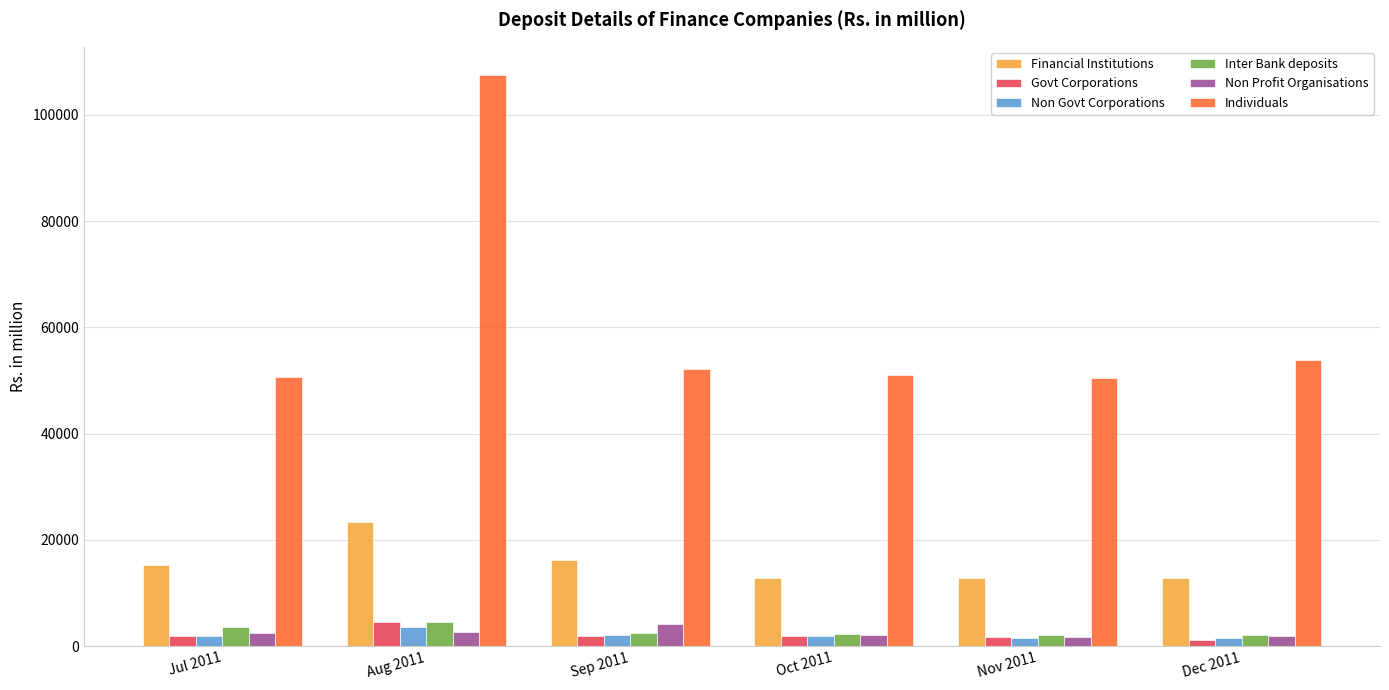

What is the difference between the Govt Corporations values at Sep 2011 and Aug 2011?

2510.1